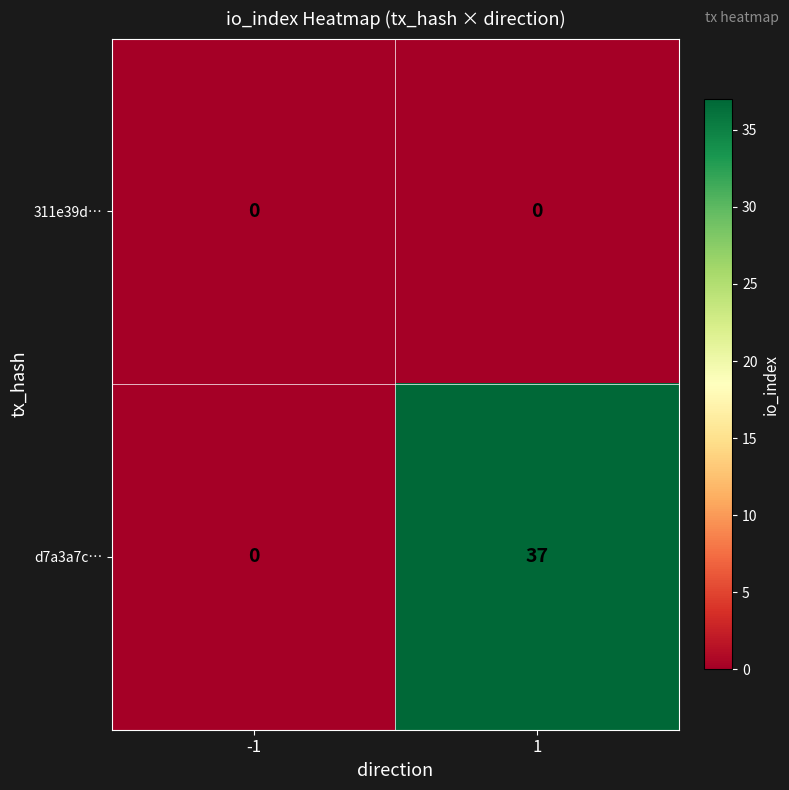

True or false: d7a3a7c… has a value of 0 at -1.

True